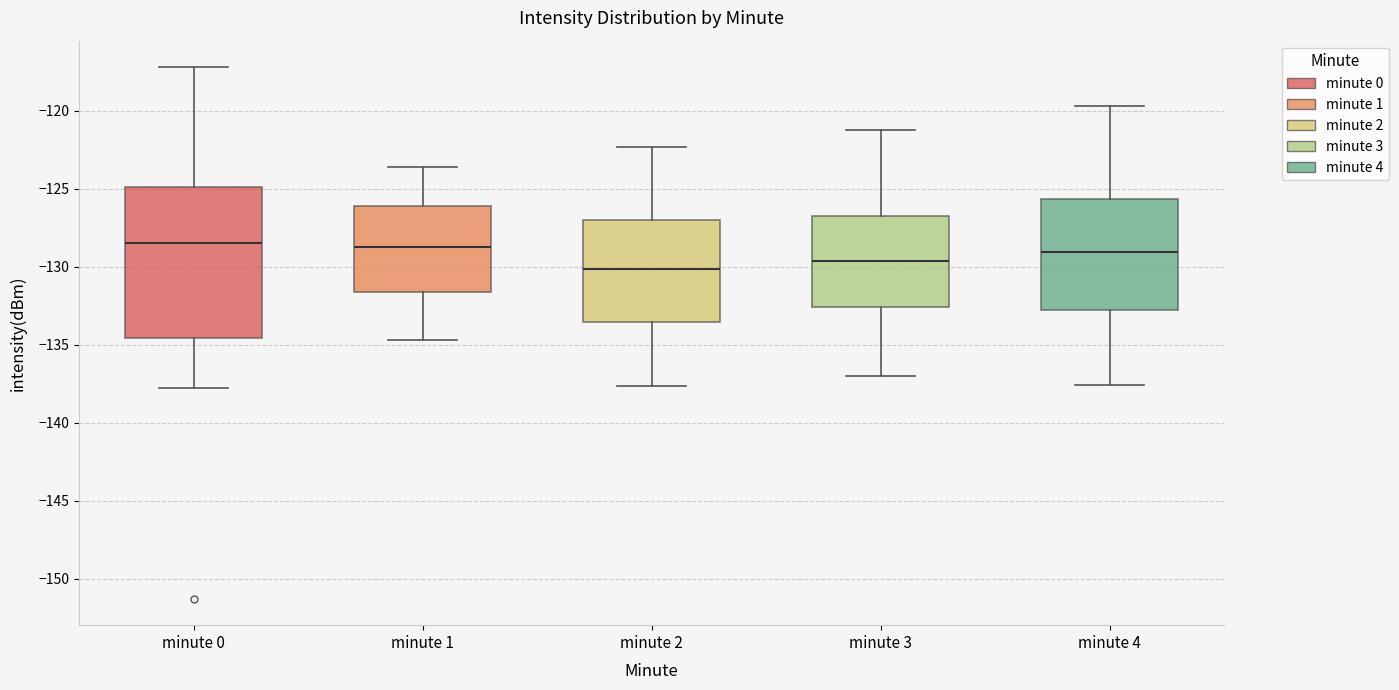

Comparing the boxes themselves (not the whiskers), which one is the tallest?

minute 0